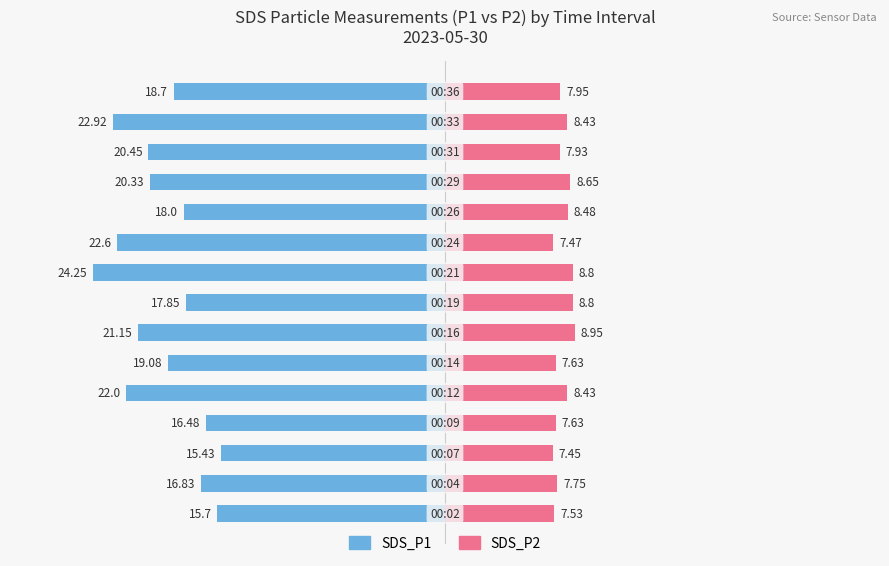

Reading right to left, transcribe all the data shown in this chart.

SDS_P1: -18.7	-22.9	-20.4	-20.3	-18.0	-22.6	-24.2	-17.9	-21.1	-19.1	-22.0	-16.5	-15.4	-16.8	-15.7
SDS_P2: 8.0	8.4	7.9	8.7	8.5	7.5	8.8	8.8	8.9	7.6	8.4	7.6	7.5	7.8	7.5